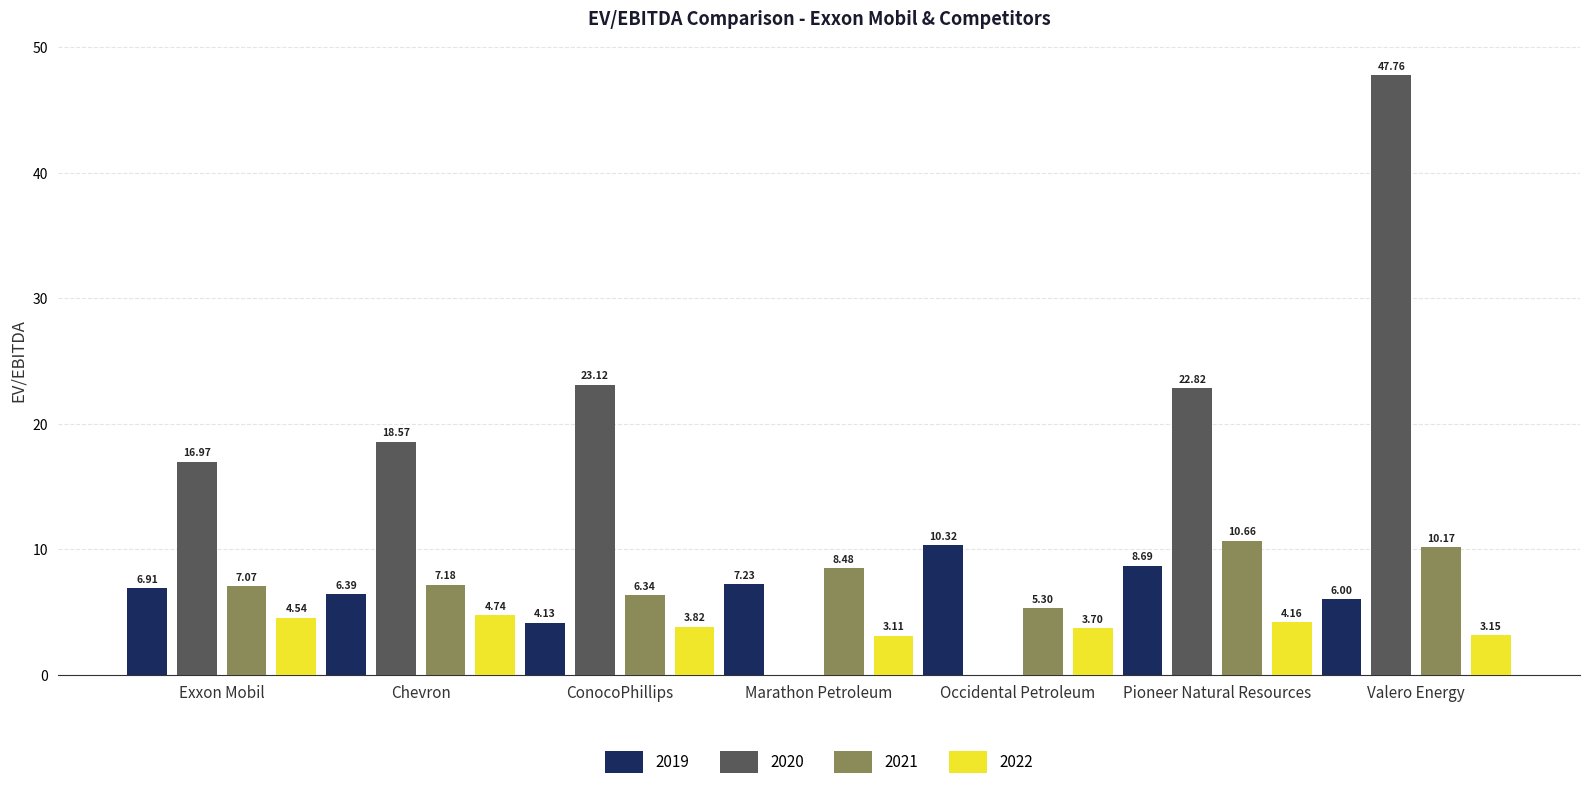

Is the value of 2022 at Valero Energy greater than the value of 2021 at Chevron?

No